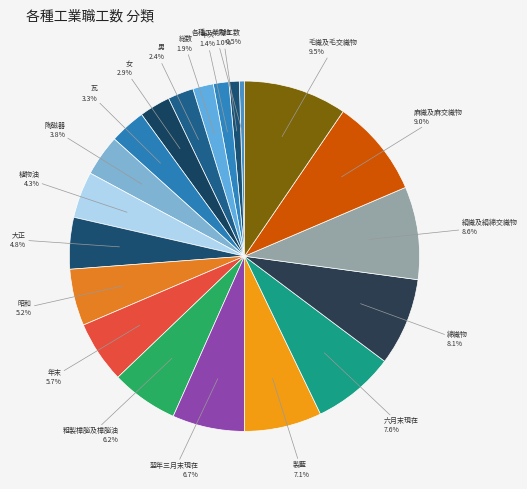

Does any single category account for the majority?

No